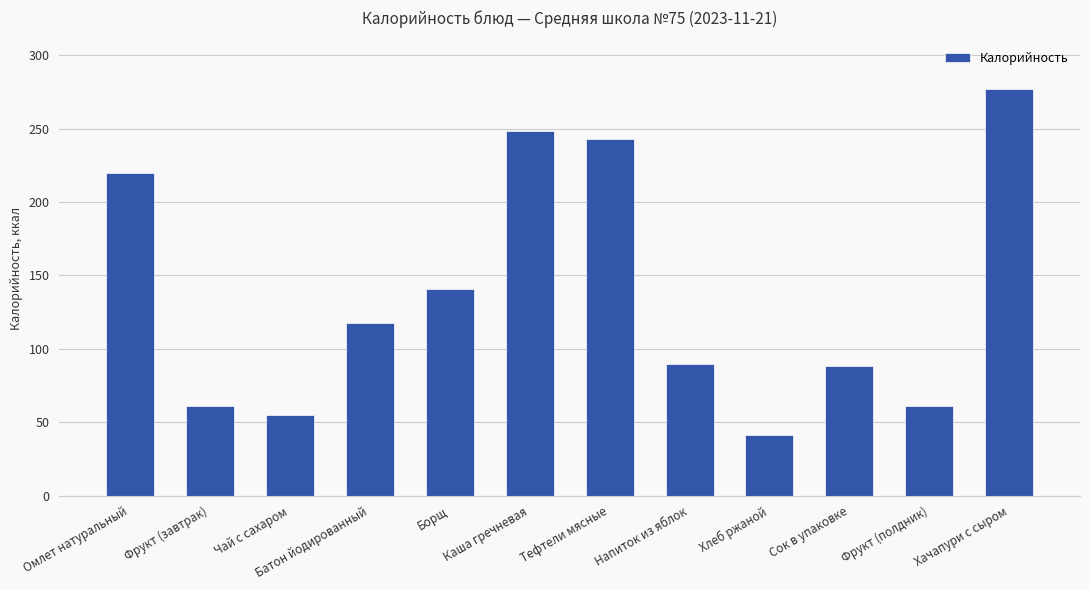

How many bars are there in total?

12